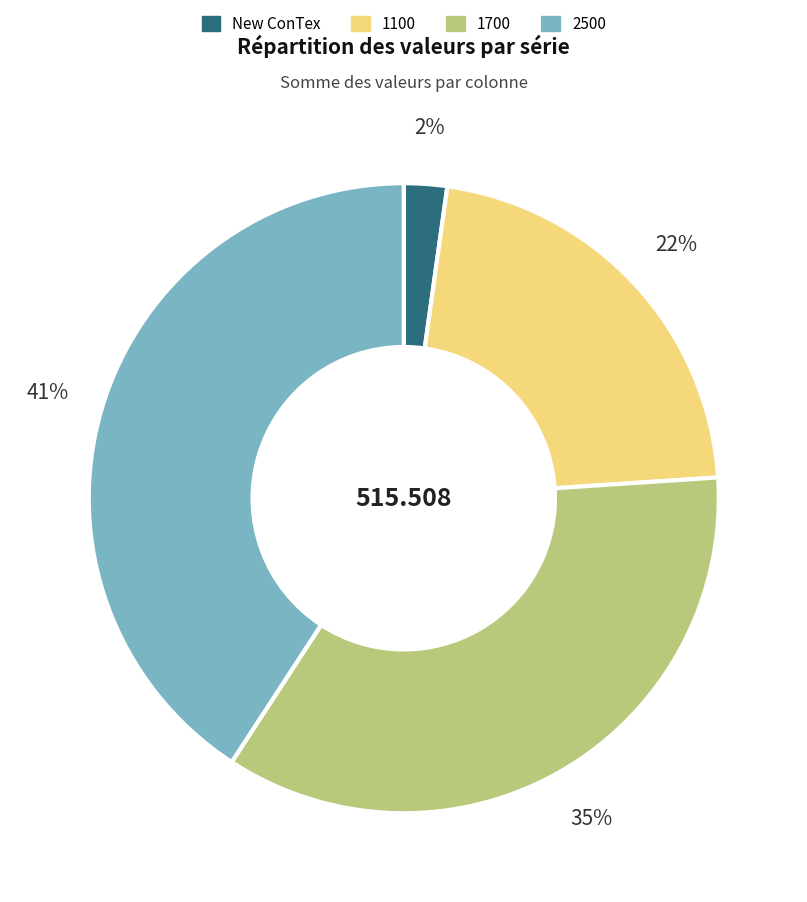

How many slices are in this pie chart?

4